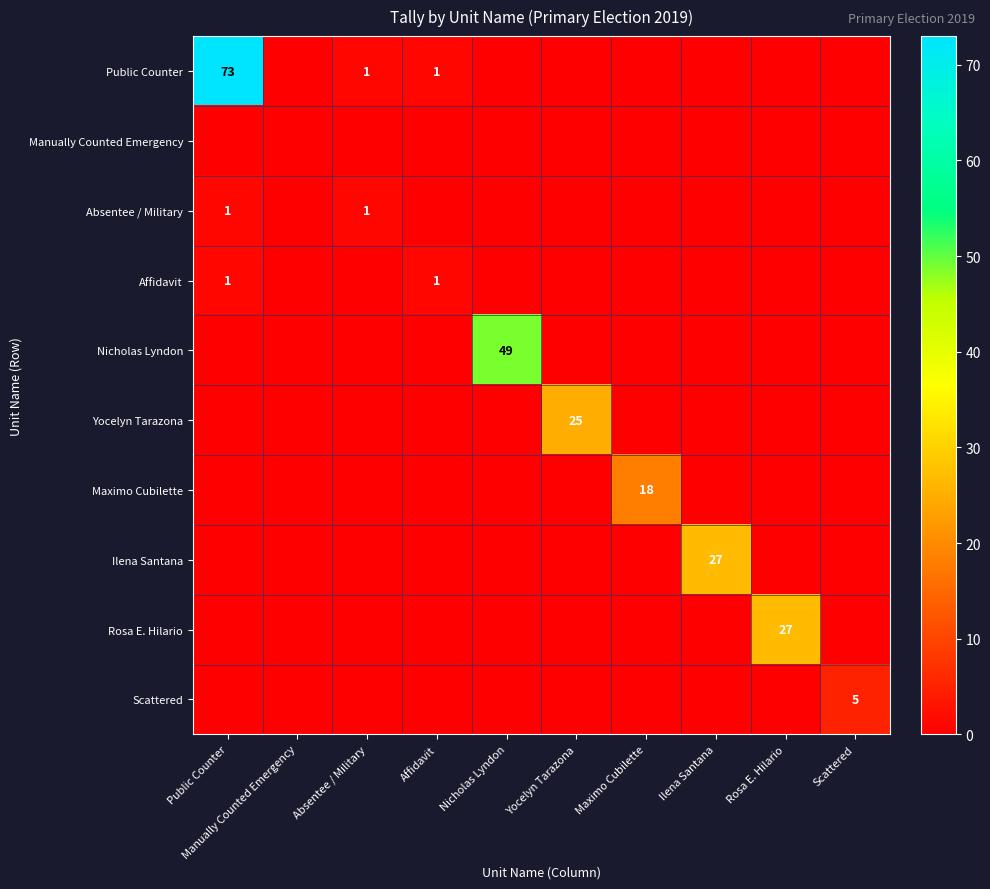

The Ilena Santana series shows 27 at Ilena Santana. True or false?

True